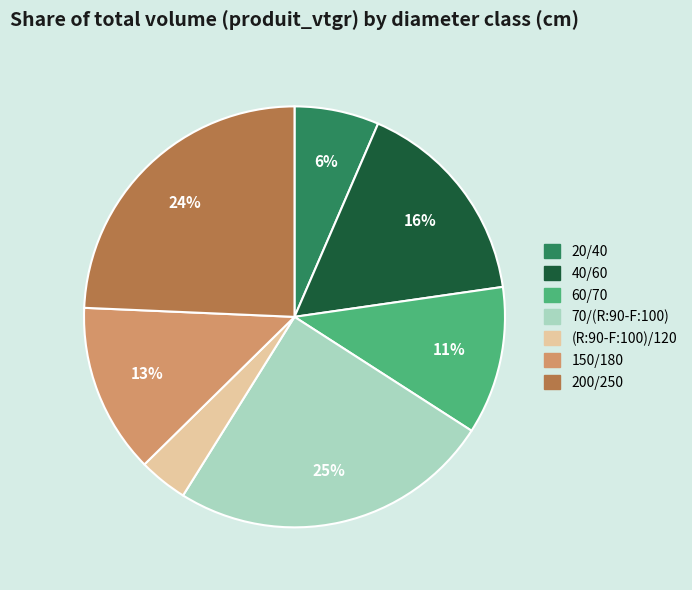

To the nearest percent, what is the average slice percentage?

14%